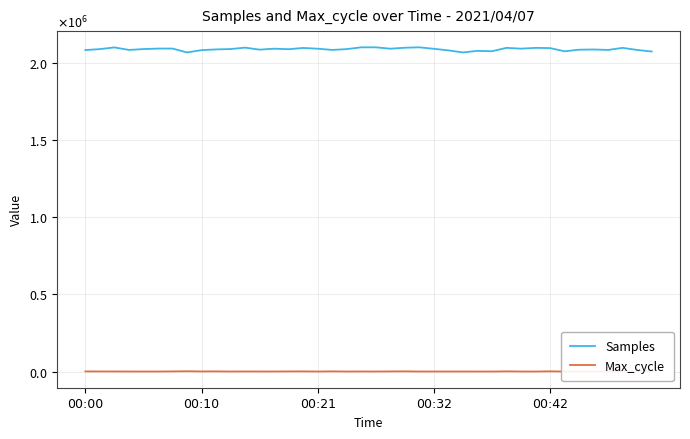

What is the average value of the Max_cycle series?

1139